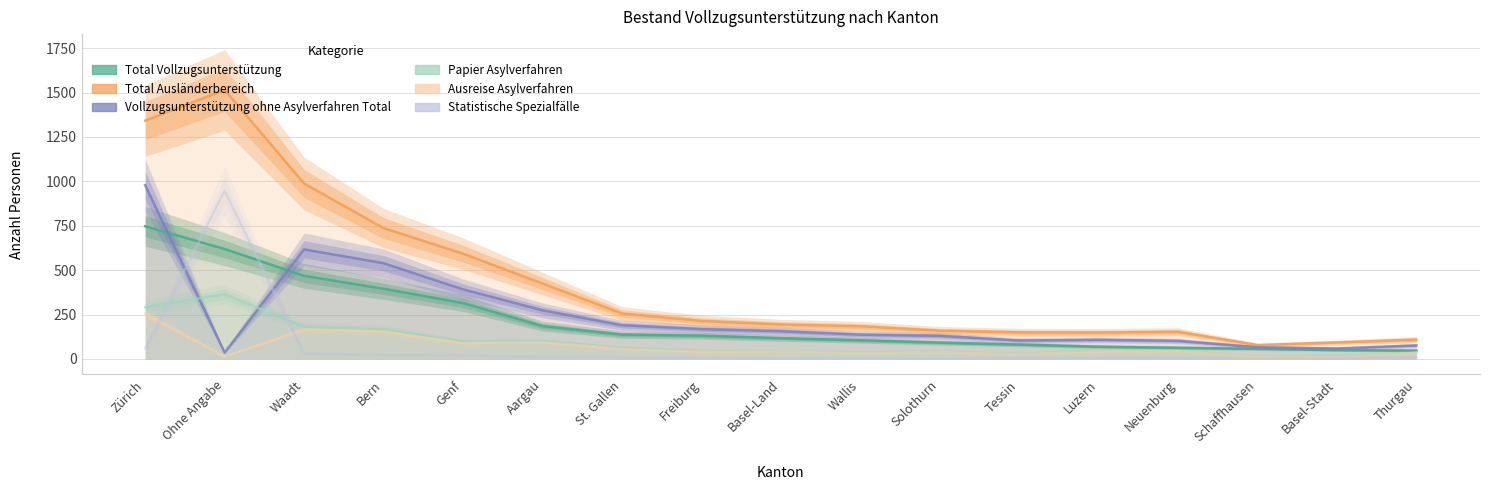

How many data points in Papier Asylverfahren are above 46?

8